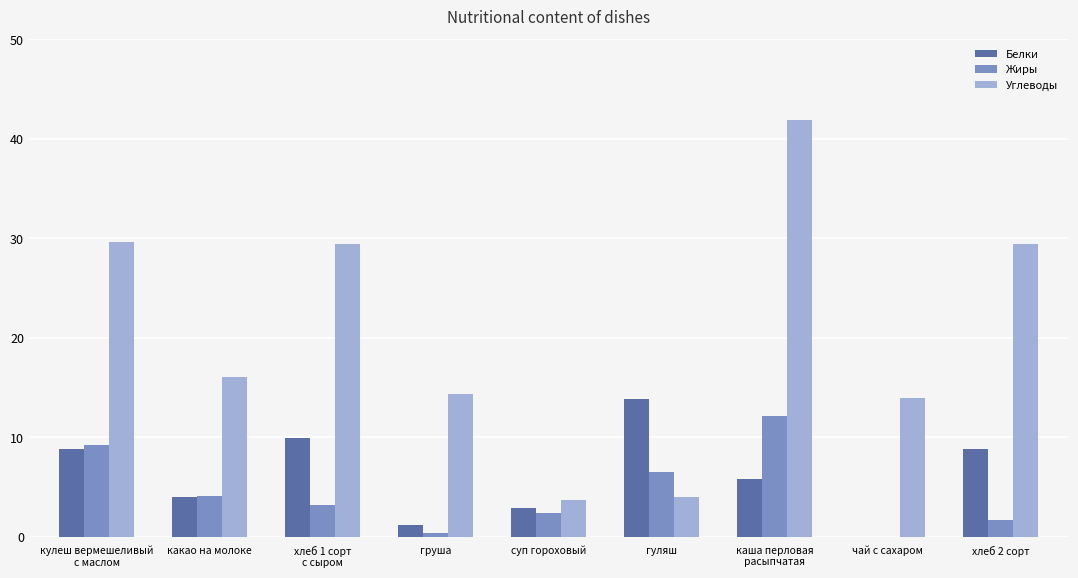

What is the approximate value of Жиры at суп гороховый?

2.4